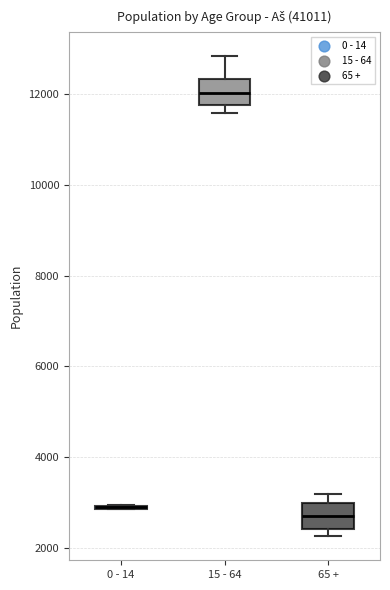

Reading left to right, read every box against the y-axis: the position of its median line, the range the box covers, and the ends of its whiskers. The values are not printed on the chart, so give them approximately, as read against the axis.

0 - 14: box collapsed to a line at 2800, whiskers 2800 to 3000
15 - 64: median 12000, box 11800 to 12400, whiskers 11600 to 12800
65 +: median 2600, box 2400 to 3000, whiskers 2200 to 3200